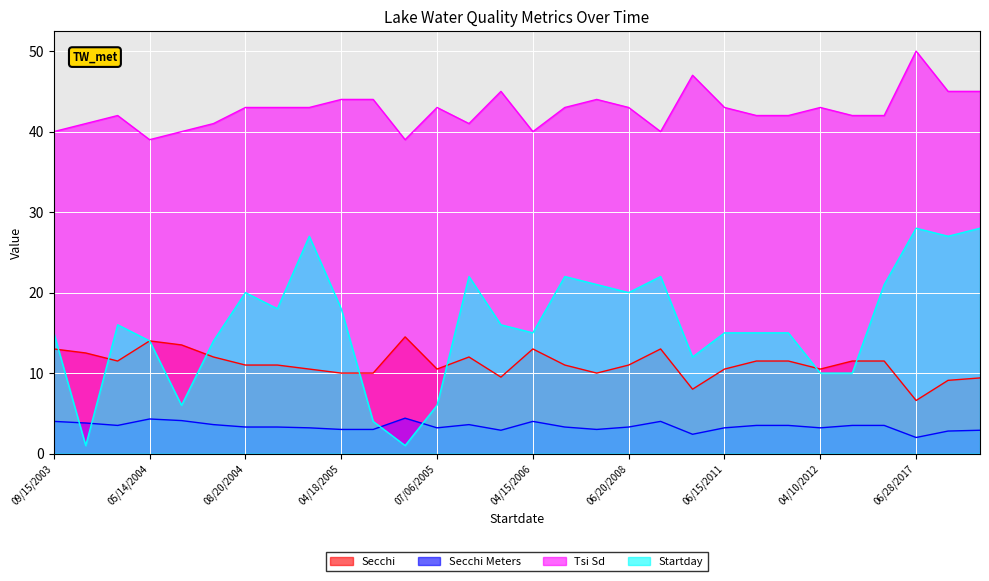

Between 06/06/2004 and 07/27/2017, which series saw the biggest shift?

Startday